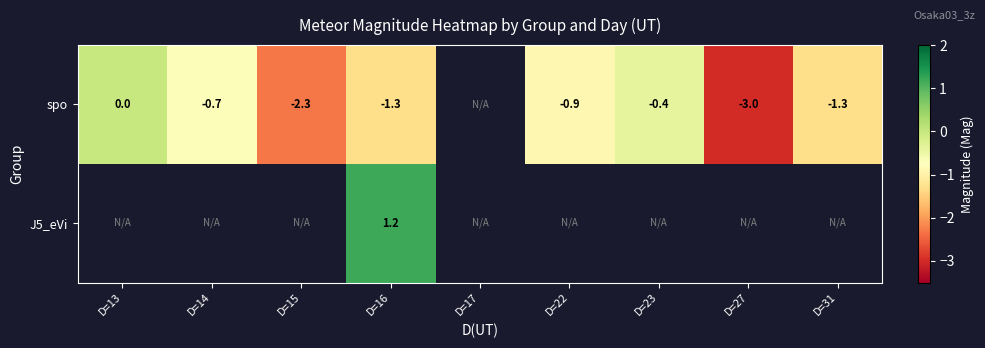

The spo series shows -3.0 at D=27. True or false?

True